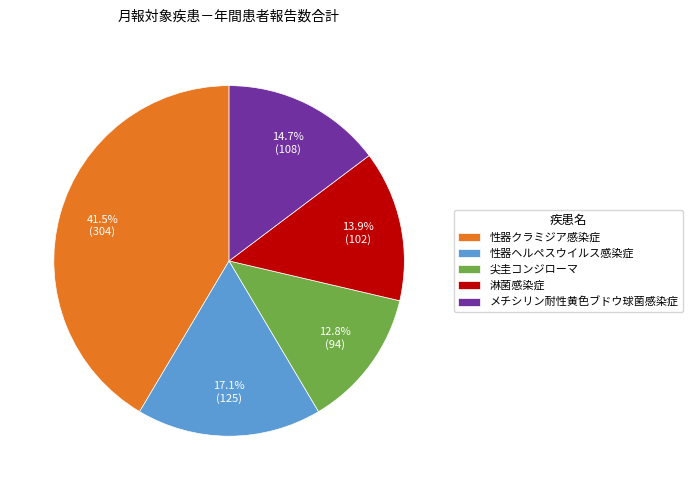

Which slice is the largest?

性器クラミジア感染症